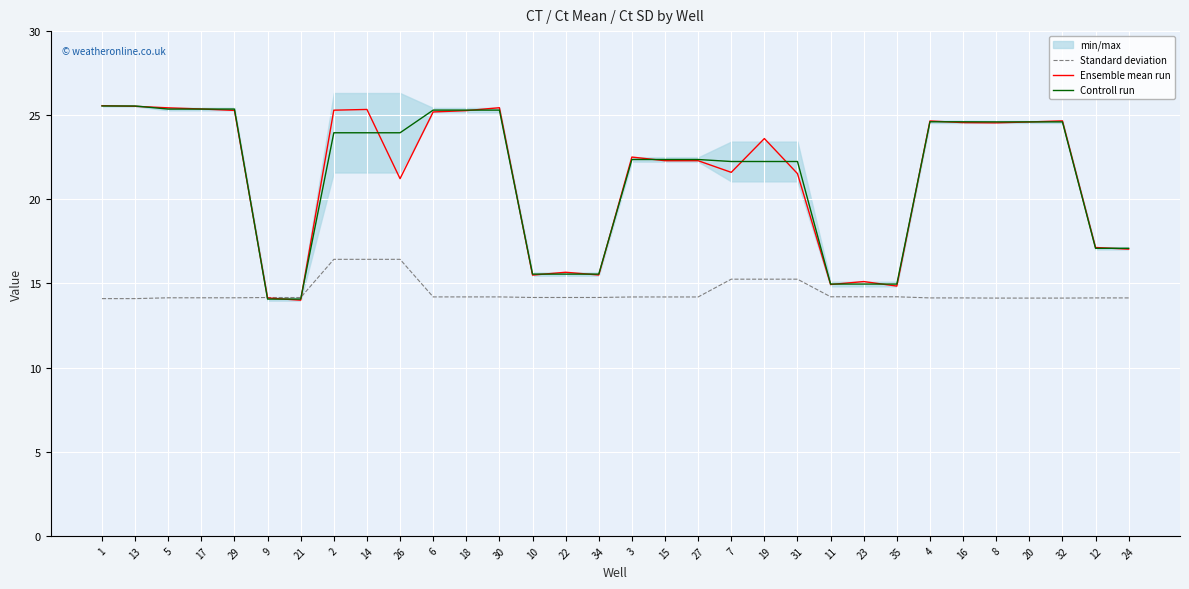

What is the smallest value displayed?

14.0